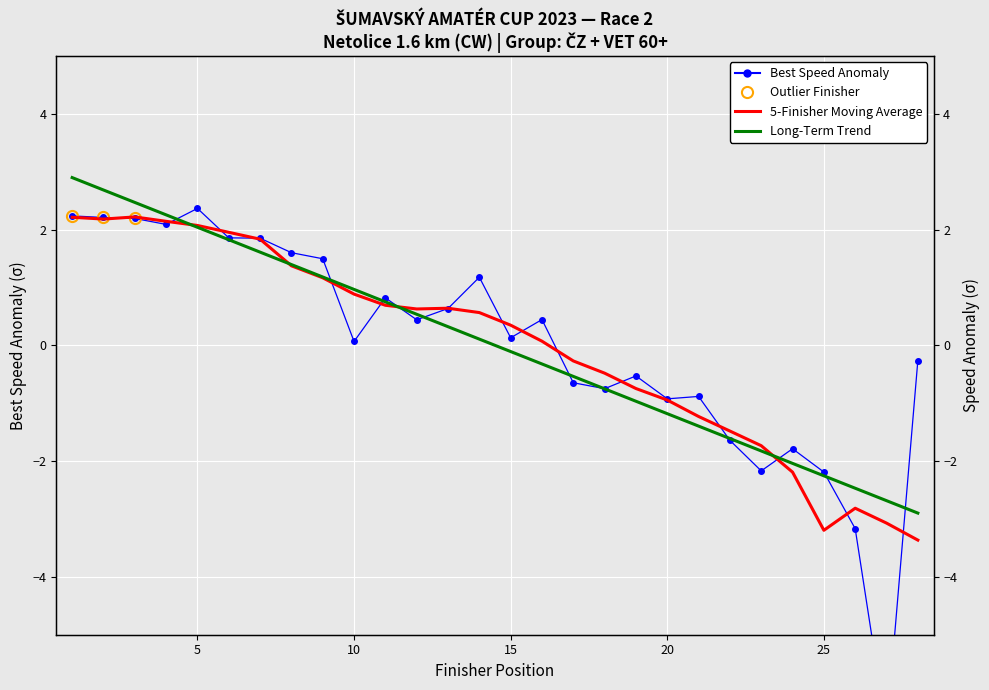

The value of 5-Finisher Moving Average at 20 is -0.9. True or false?

True